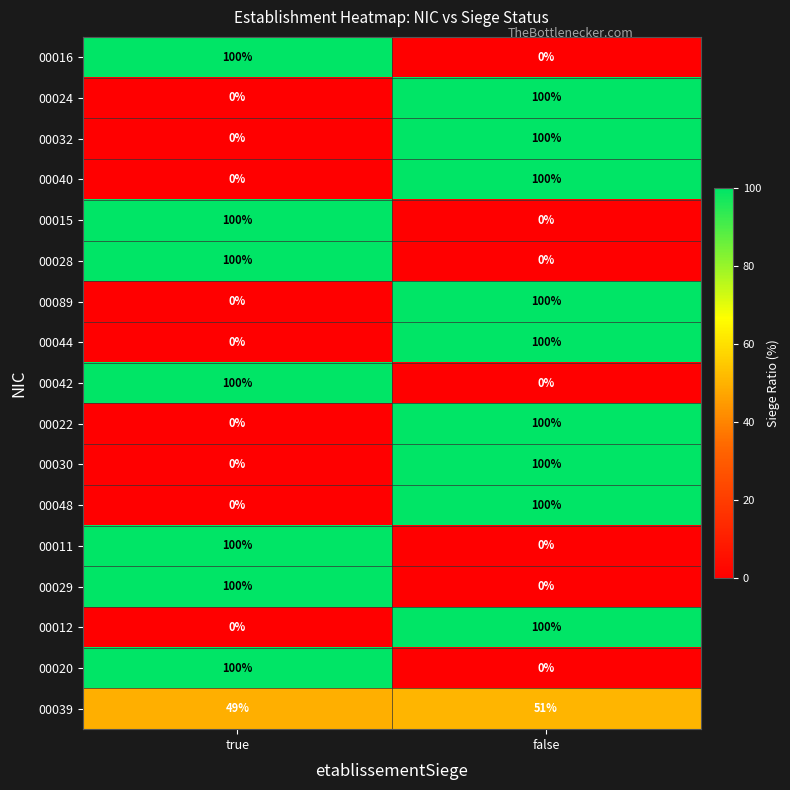

What is the difference between the highest and lowest values at true?

100